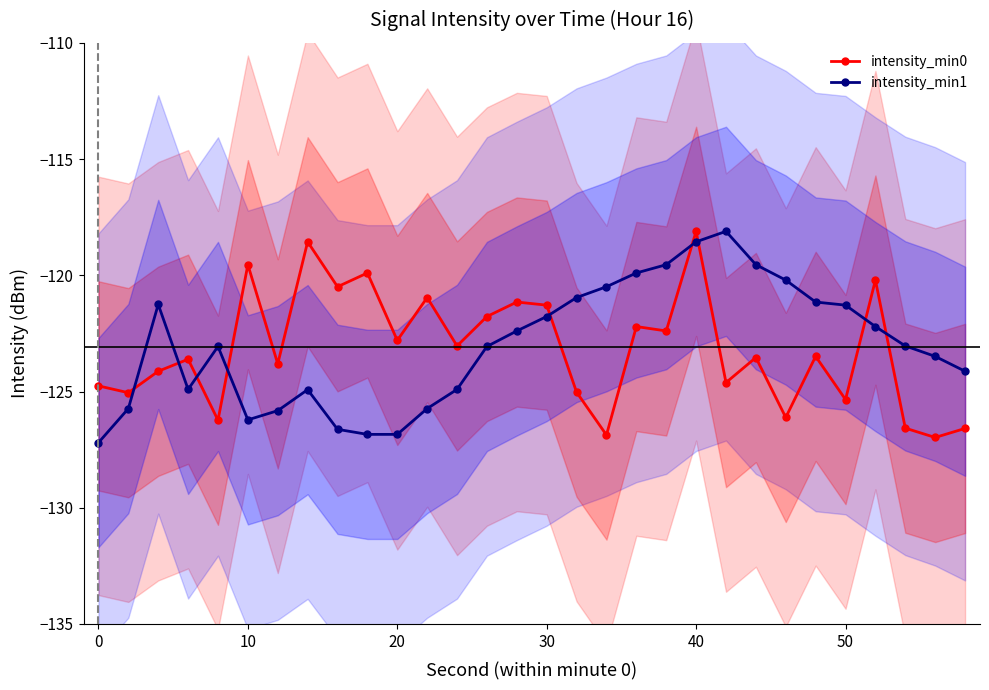

What are all the series names shown in the legend?

intensity_min0, intensity_min1